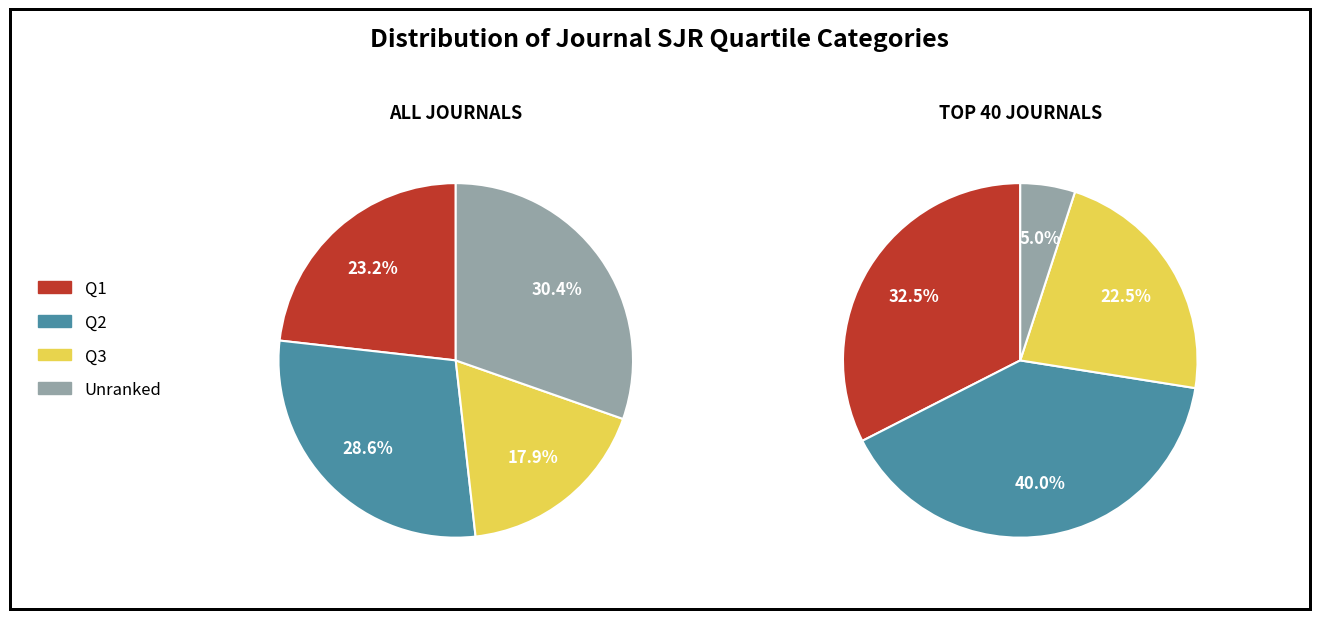

Count the number of slices in the pie.

4